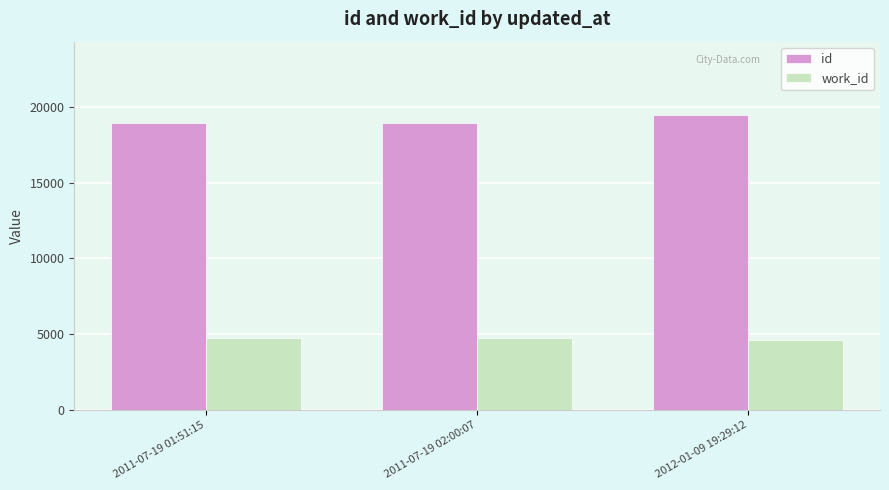

What is the label of the 3rd bar from the right?

2011-07-19 01:51:15